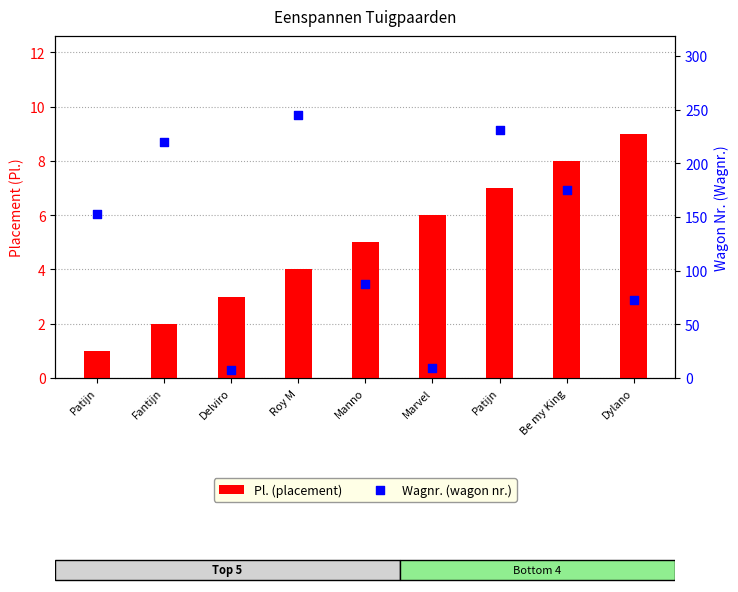

What are all the series names shown in the legend?

Pl., Wagnr.